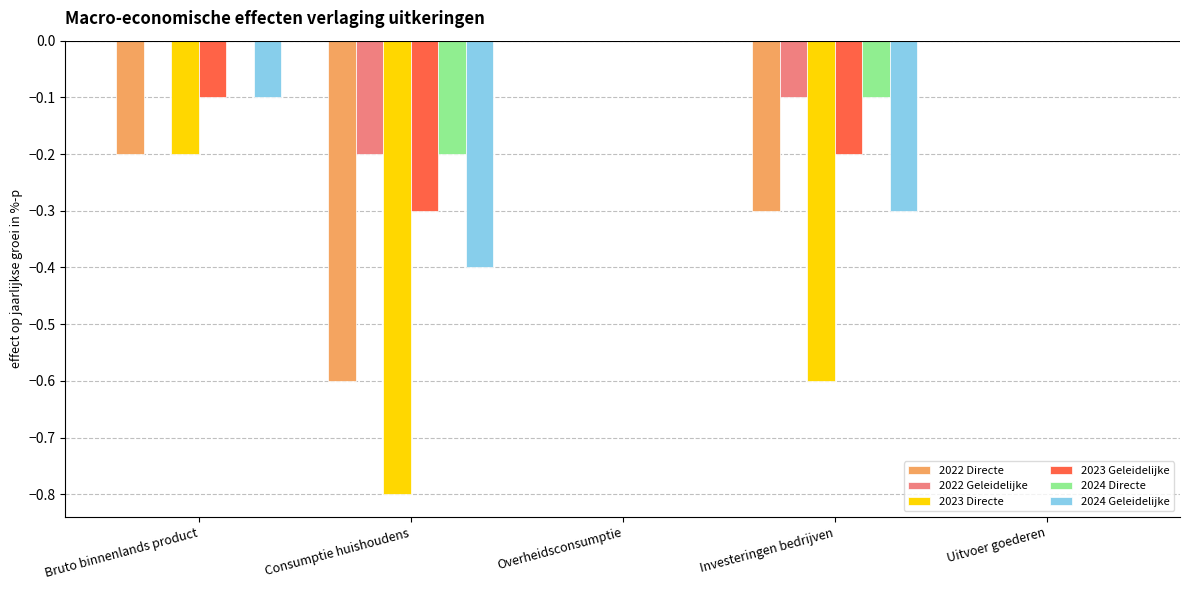

The 2022 Geleidelijke series shows -0.2 at Consumptie huishoudens. True or false?

True